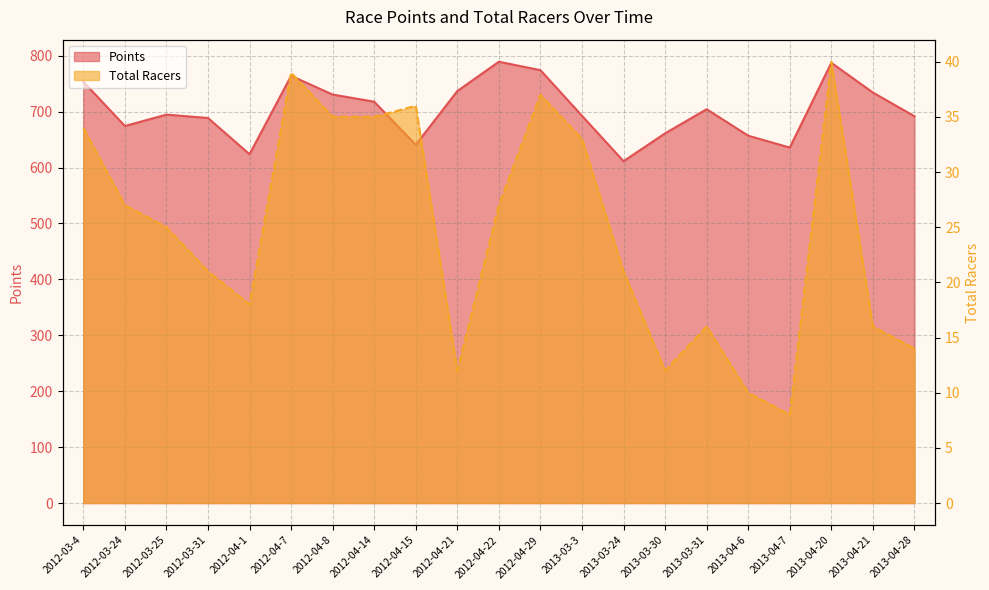

Is it true that Points equals 476.6 at 2012-03-25?

False